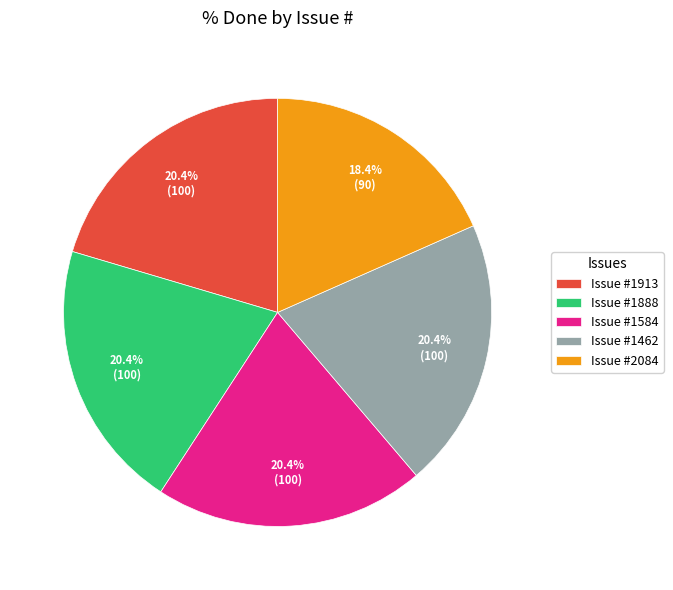

Which slice is the smallest?

Issue #2084